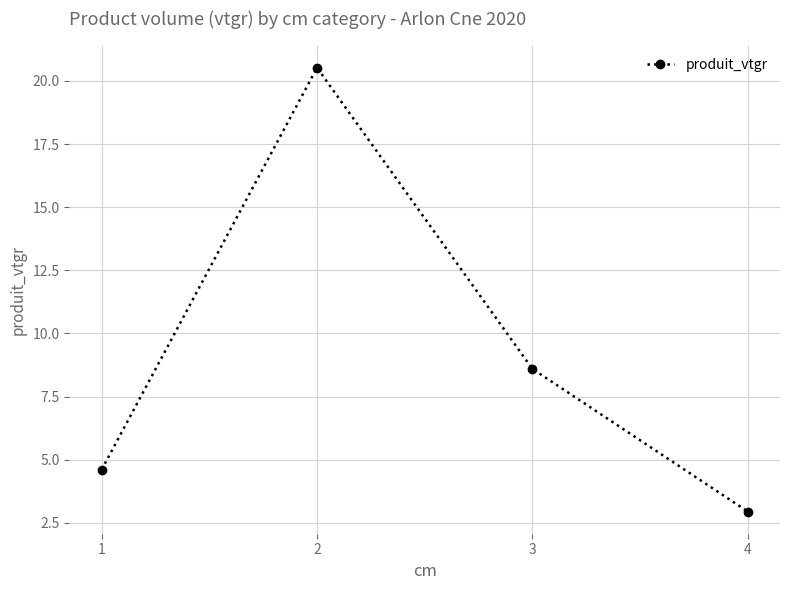

What is the difference between the maximum and minimum values?

17.6